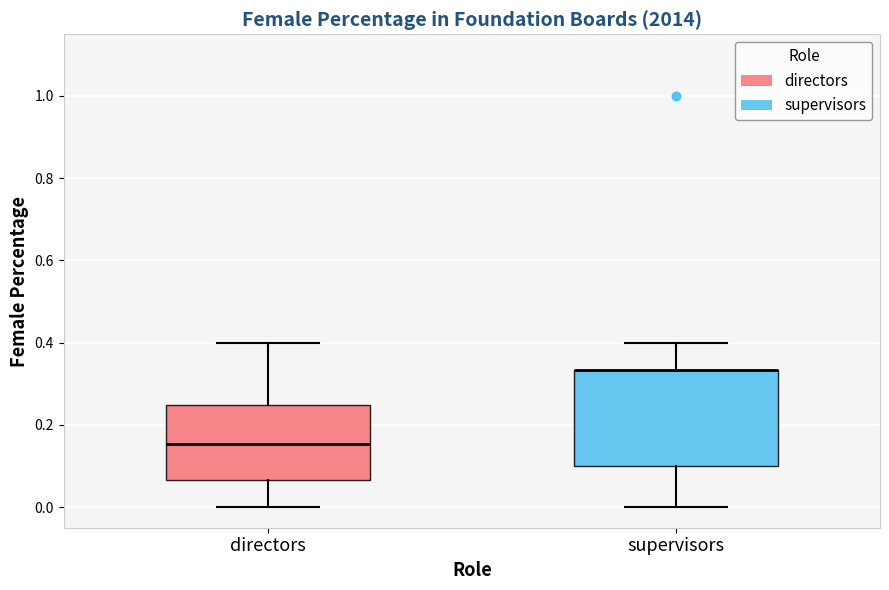

Where does the median line of the box for directors sit on the y-axis? The values are not printed on the chart, so give them approximately, as read against the axis.

0.16